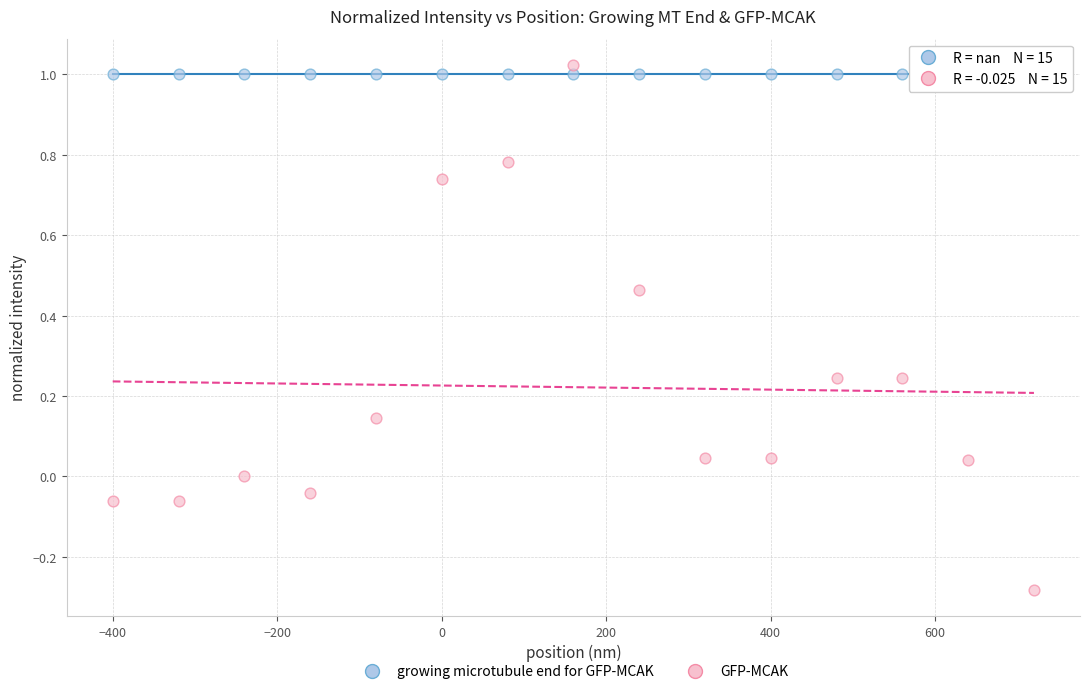

What are all the series names shown in the legend?

growing microtubule end for GFP-MCAK, GFP-MCAK